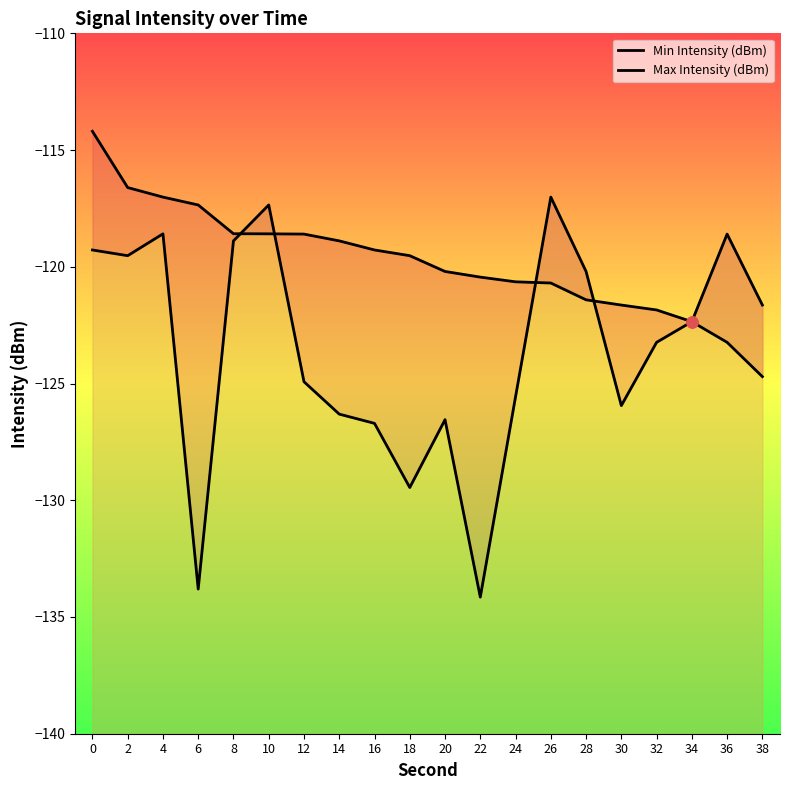

At which category does the chart reach its minimum across all series?

22